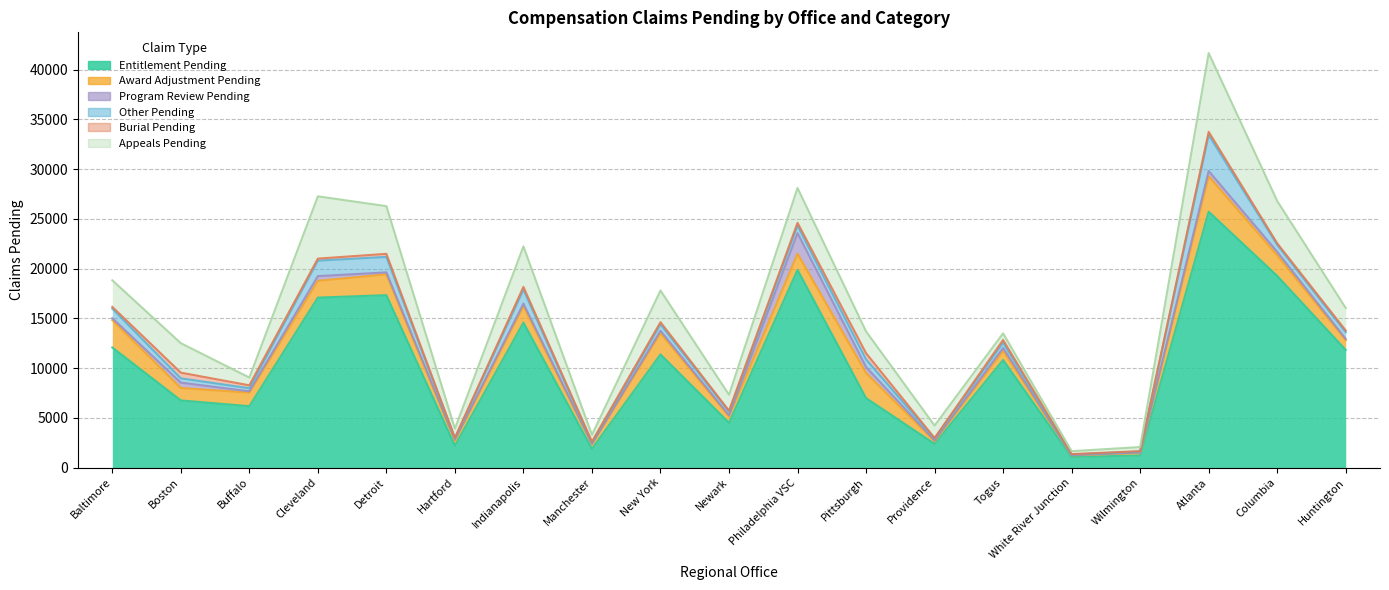

How many interior local peaks does the Appeals Pending series have?

6